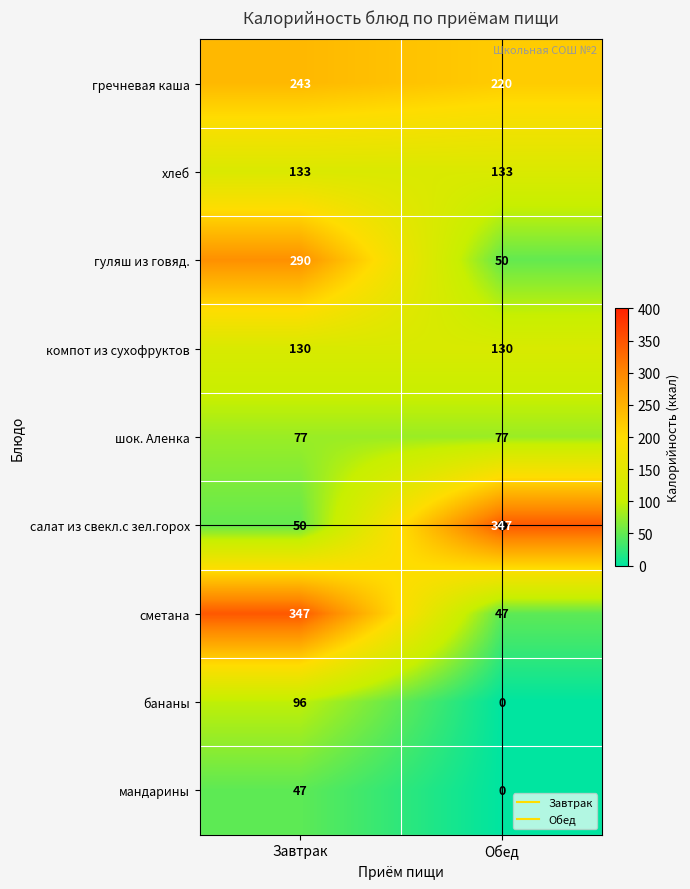

Which series has the largest range (max minus min)?

сметана